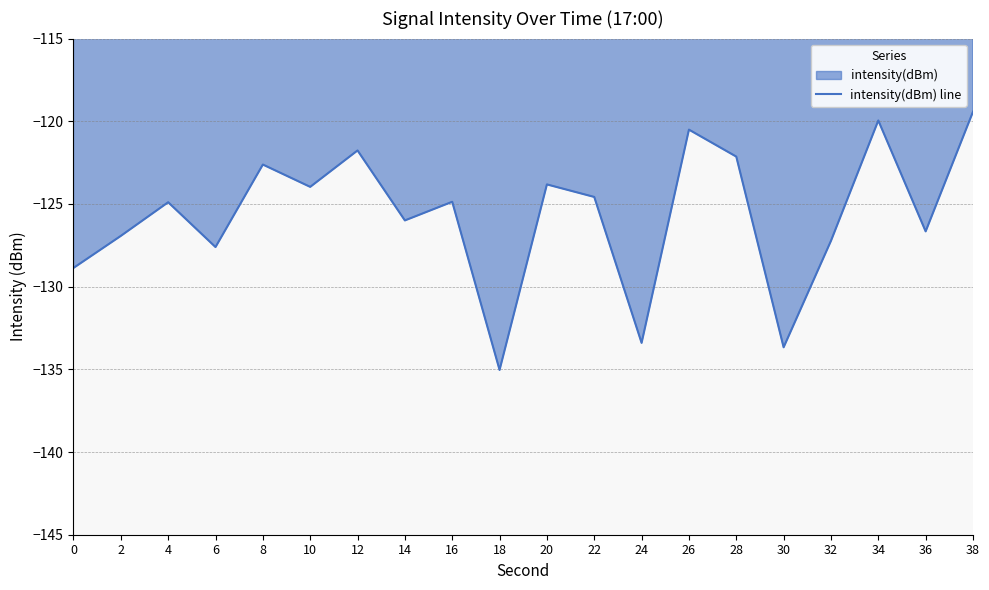

How many data points are less than -124?

12